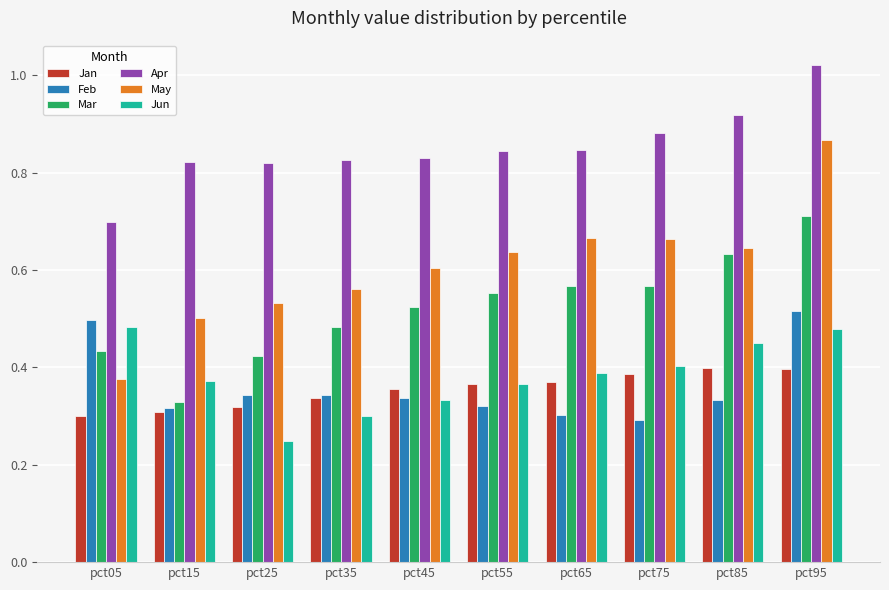

At which label is Mar closest to 0?

pct15